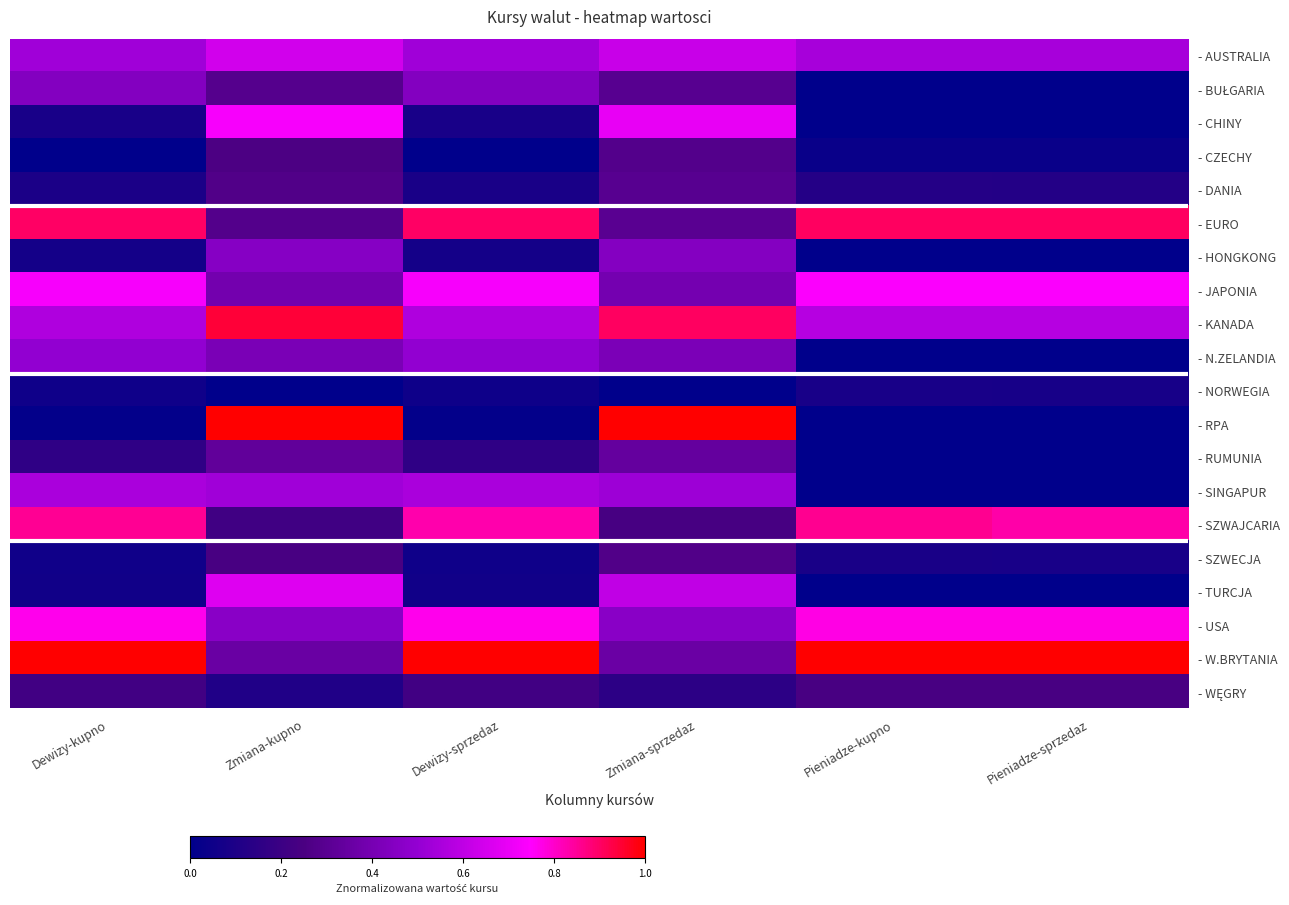

Which series has the largest total across all categories?

- W.BRYTANIA